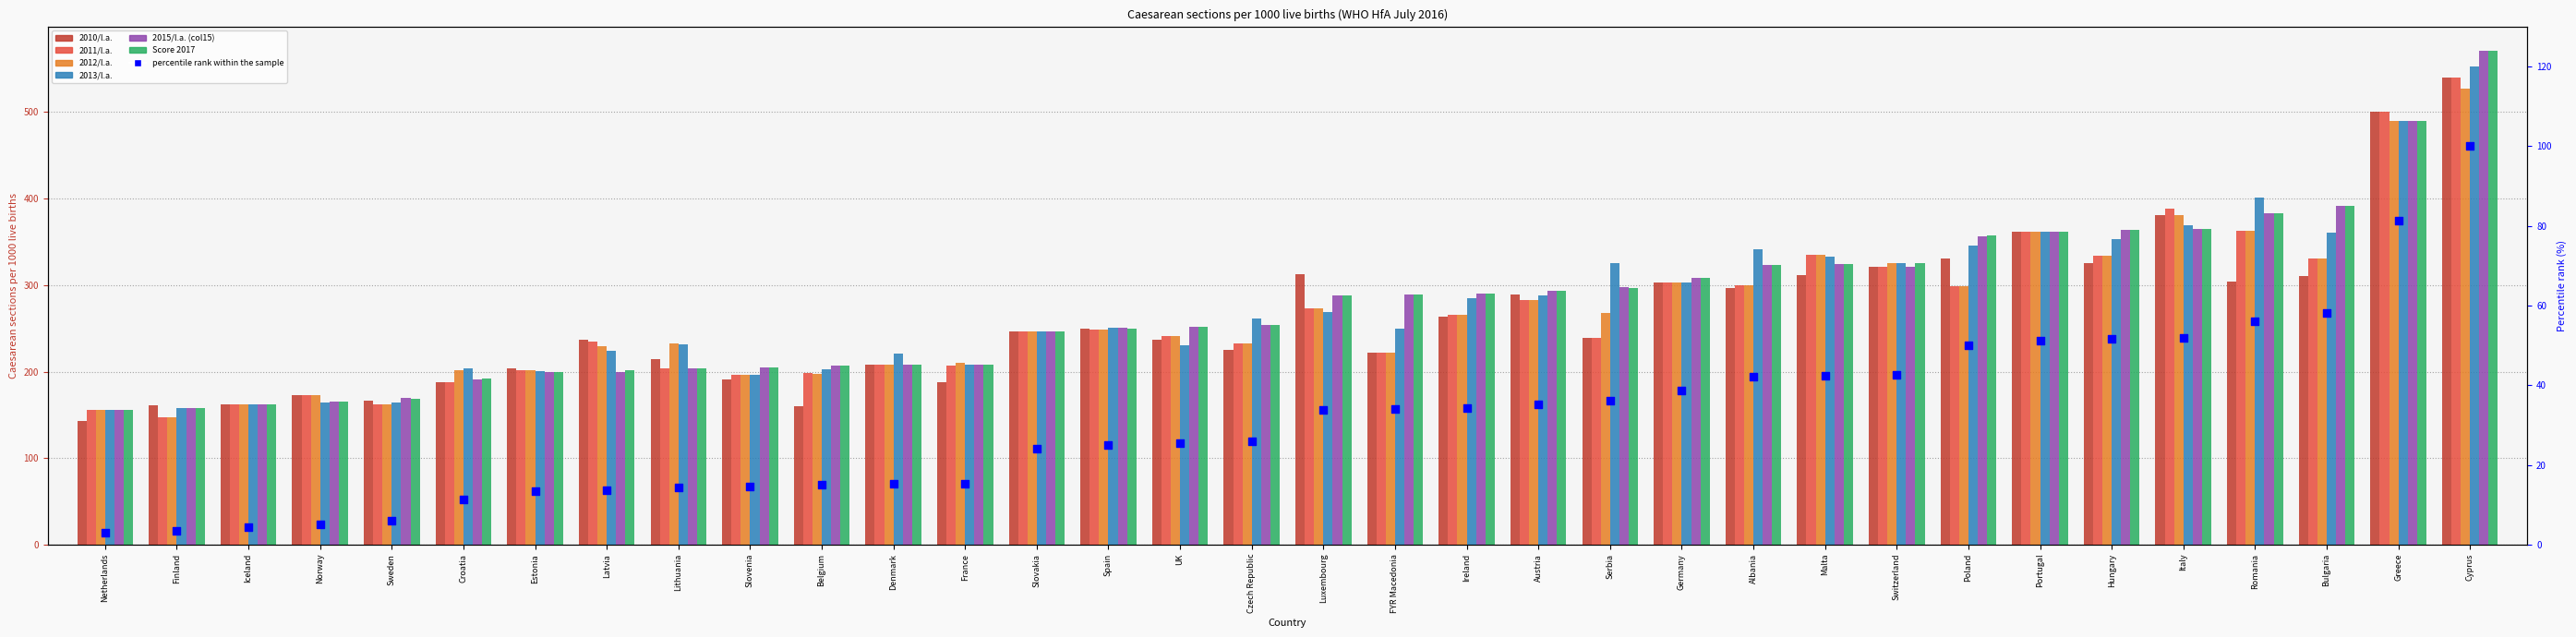

Which series contains the highest Y value?

2015/l.a. (col15)